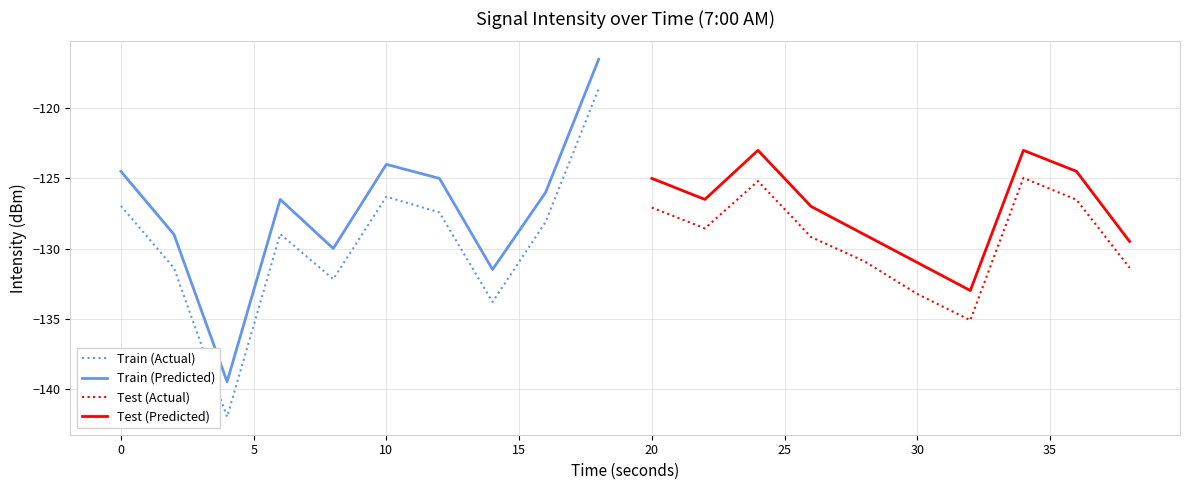

The Test (Predicted) series shows -83.6 at 20. True or false?

False